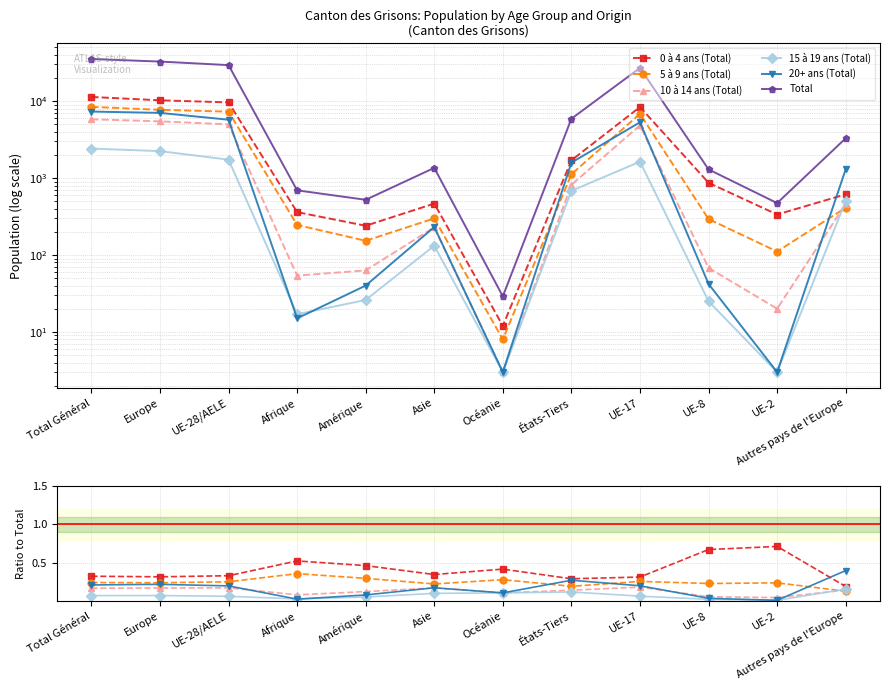

True or false: 0 à 4 ans (Total) and Total cross at least once.

False